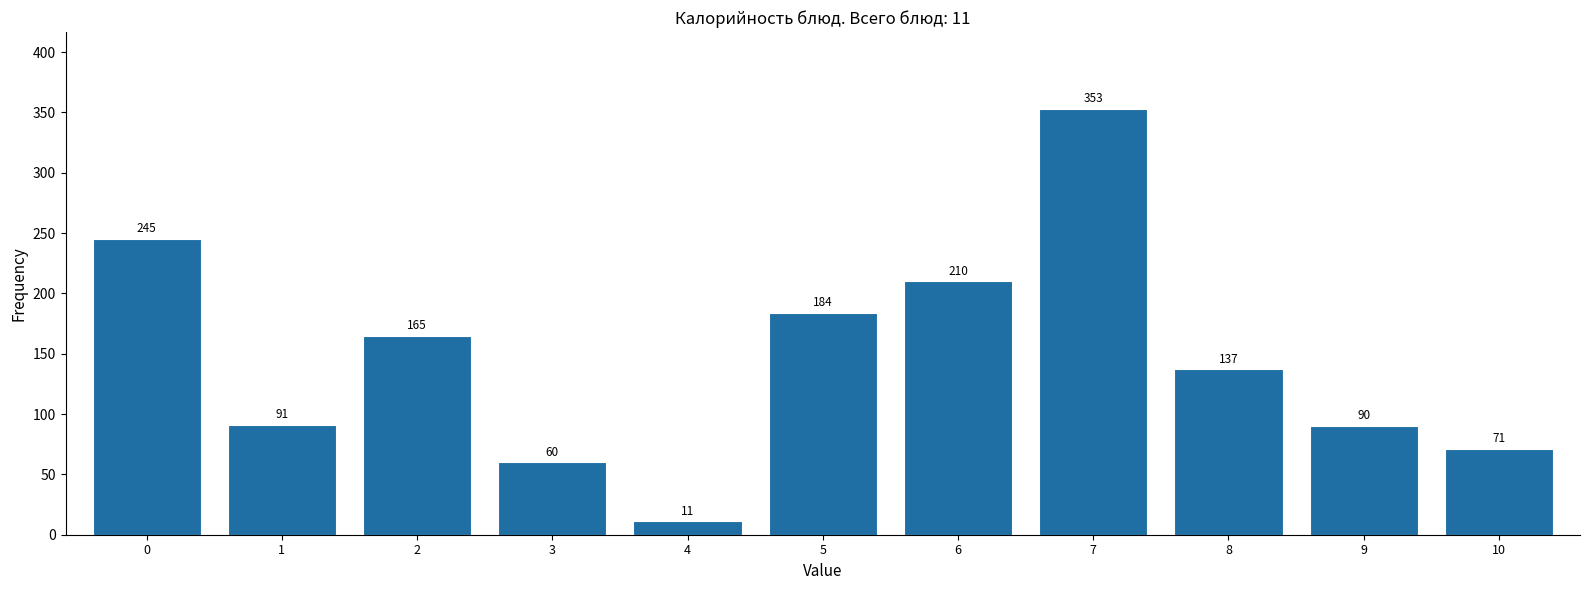

Reading right to left, what are all the values shown in this chart?

10=71	9=90	8=137	7=353	6=210	5=184	4=11	3=60	2=165	1=91	0=245